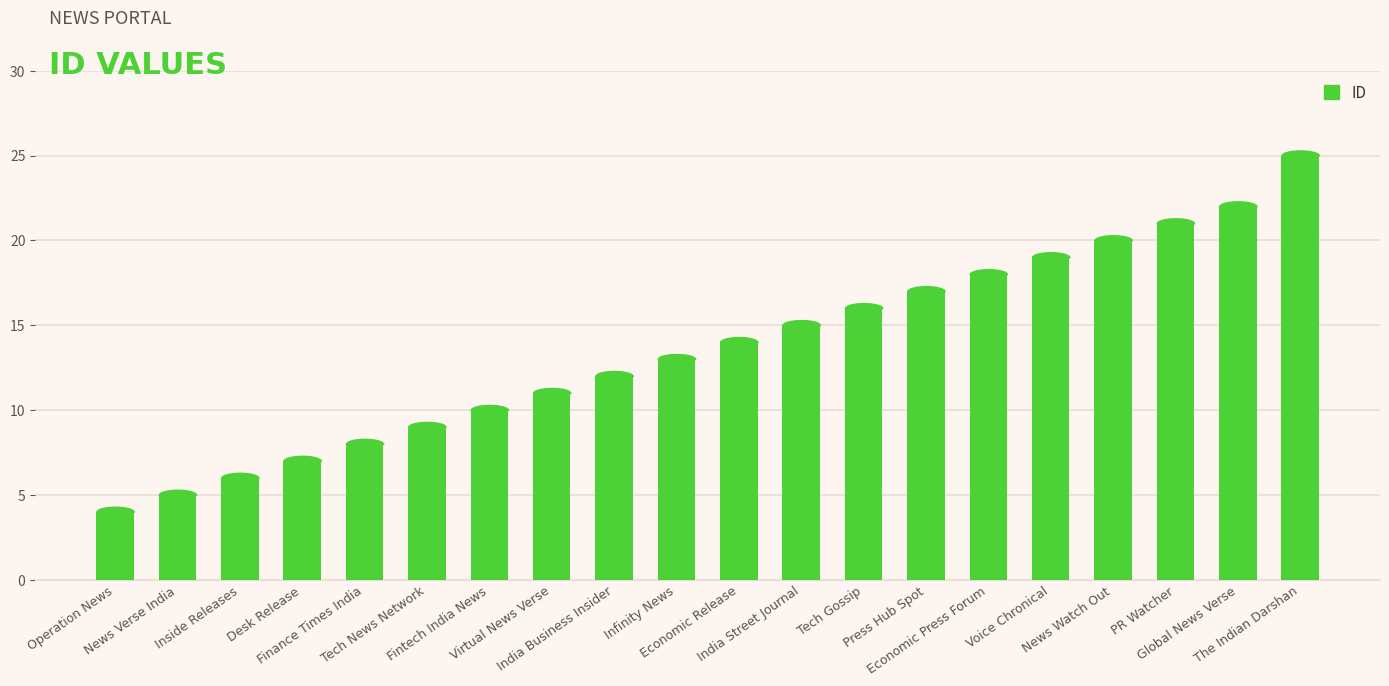

Does the chart contain any negative values?

No